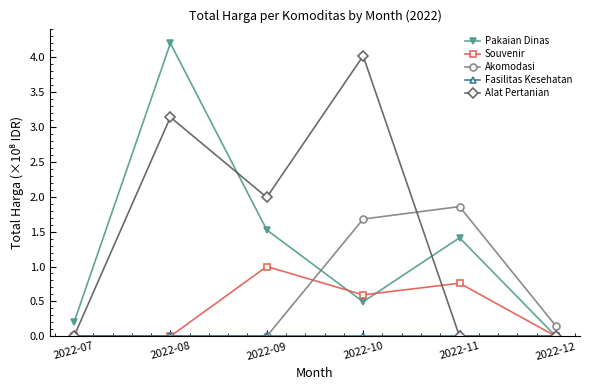

Is the value of Akomodasi at 2022-07 greater than the value of Souvenir at 2022-09?

No